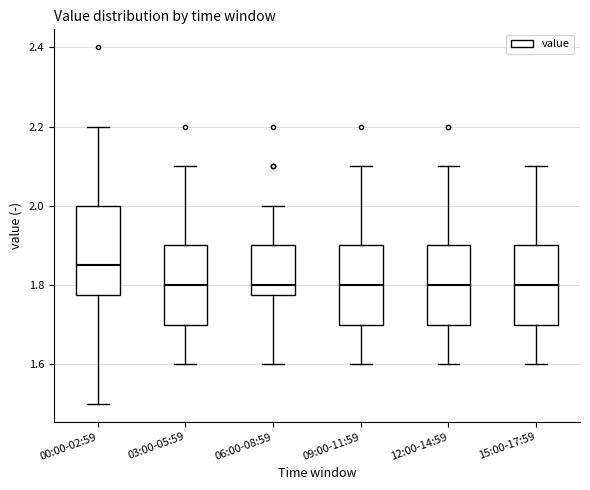

Reading left to right, read every box against the y-axis: the position of its median line, the range the box covers, and the ends of its whiskers. The values are not printed on the chart, so give them approximately, as read against the axis.

00:00-02:59: median 1.86, box 1.78 to 2.00, whiskers 1.50 to 2.20
03:00-05:59: median 1.80, box 1.70 to 1.90, whiskers 1.60 to 2.10
06:00-08:59: median 1.80, box 1.78 to 1.90, whiskers 1.60 to 2.00
09:00-11:59: median 1.80, box 1.70 to 1.90, whiskers 1.60 to 2.10
12:00-14:59: median 1.80, box 1.70 to 1.90, whiskers 1.60 to 2.10
15:00-17:59: median 1.80, box 1.70 to 1.90, whiskers 1.60 to 2.10